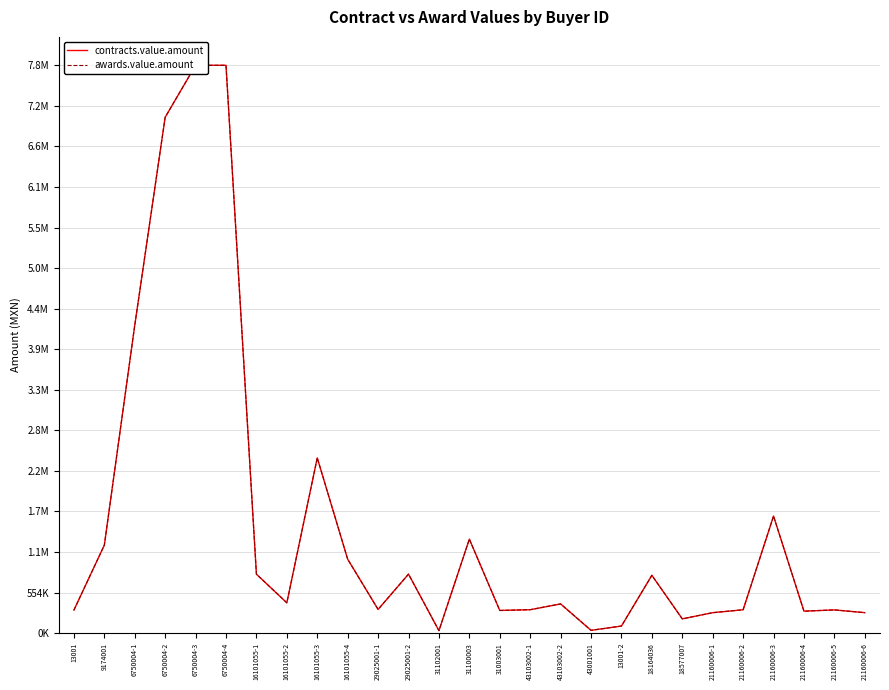

Does the chart display data point markers on the line(s)?

No